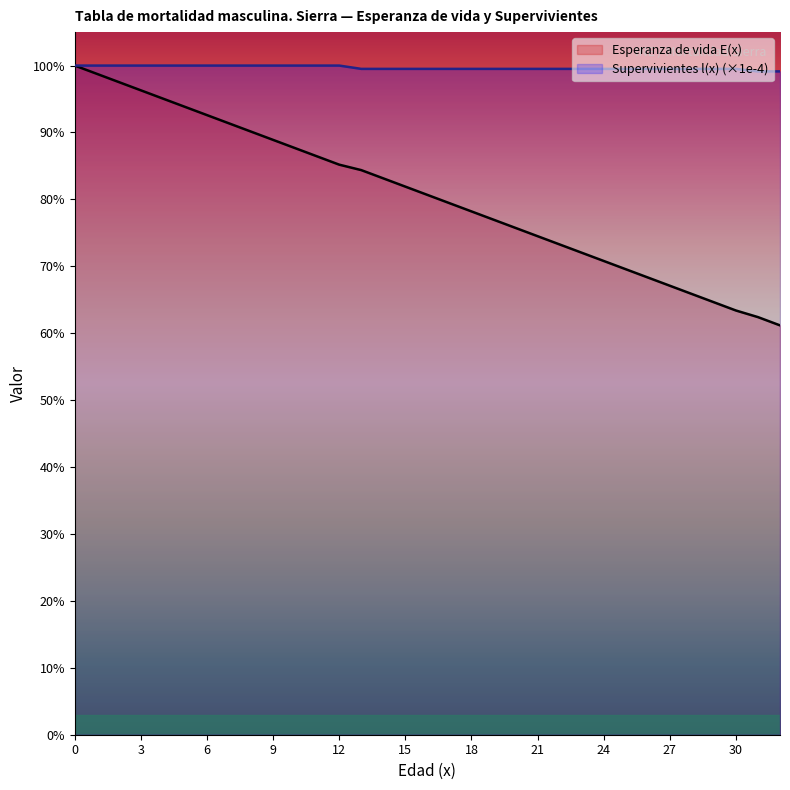

List the labels in order of Supervivientes l(x) (×1e-4) value, smallest first.

31, 32, 13, 14, 15, 16, 17, 18, 19, 20, 21, 22, 23, 24, 25, 26, 27, 28, 29, 30, 0, 1, 2, 3, 4, 5, 6, 7, 8, 9, 10, 11, 12